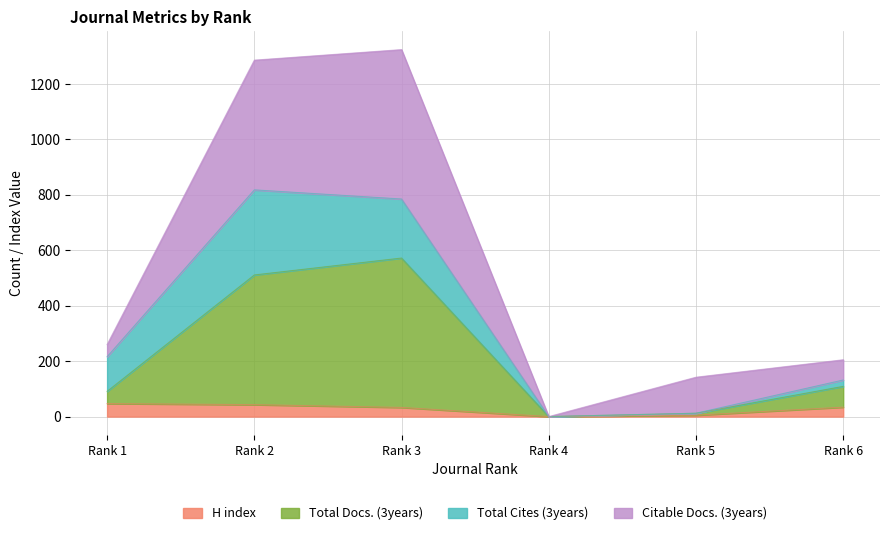

In Total Docs. (3years), how many points are higher than both neighbors (excluding endpoints)?

1